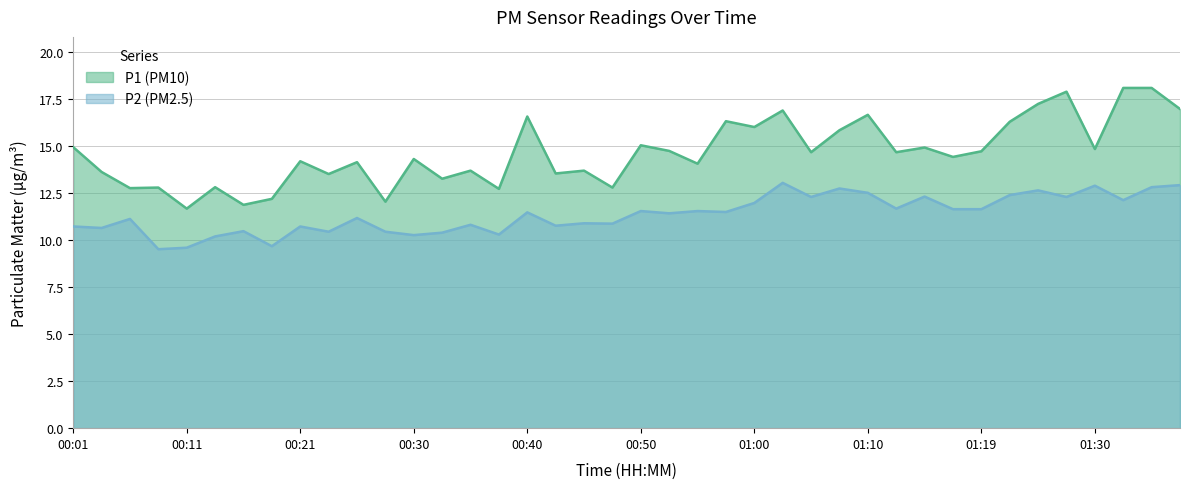

The P1 series shows 20.4 at 00:38. True or false?

False